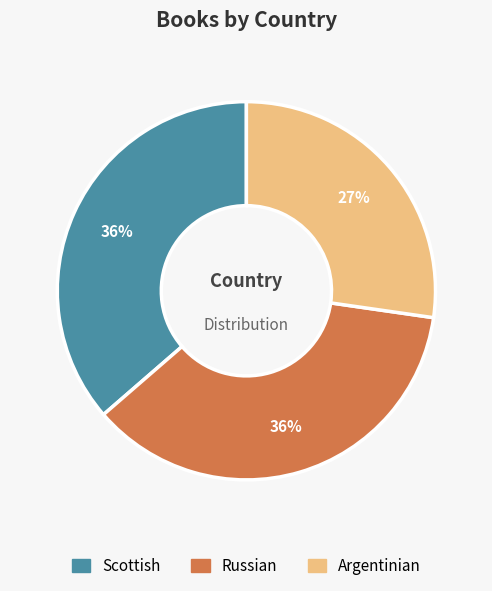

To the nearest percent, what is the difference between the largest and smallest slice percentages?

9%